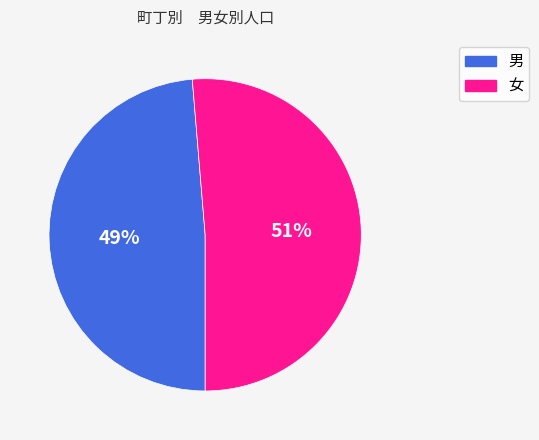

To the nearest percent, what is the combined percentage of 女 and 男?

100%